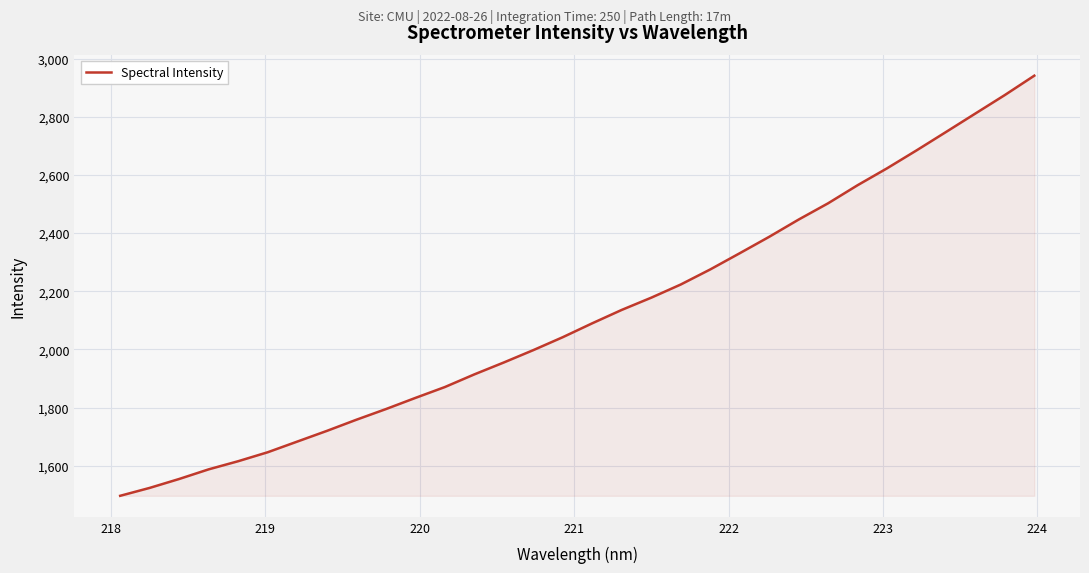

Reading left to right, extract all data points from this chart.

1496.4	1523.6	1554.3	1587.4	1615.4	1646.2	1682.9	1719.5	1757.9	1794.5	1832.9	1870.3	1913.9	1954.8	1997.3	2041.9	2089.7	2135.7	2177.7	2222.9	2274.7	2330.4	2386.9	2446.3	2502.2	2564.4	2622.5	2684.0	2747.3	2811.0	2874.5	2941.1